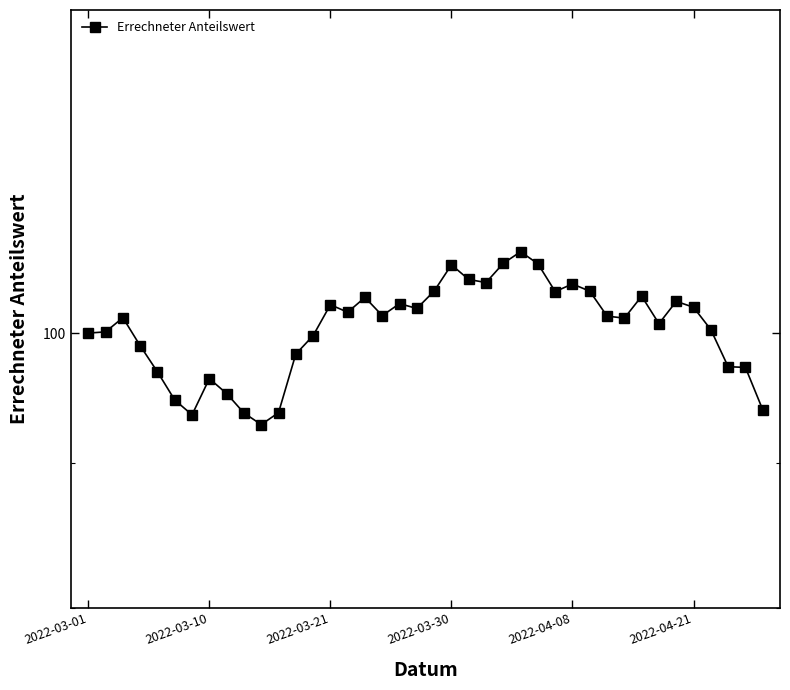

What is the value of the 29th point from the left?

104.1